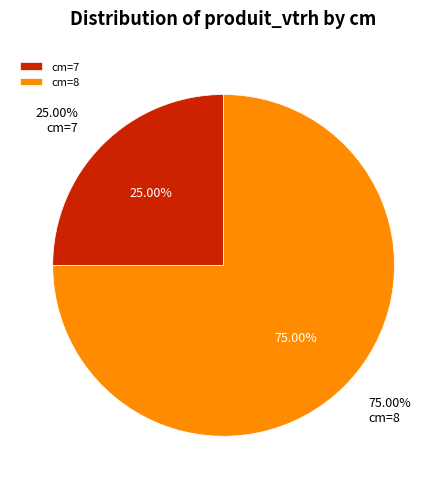

Does 8 represent more than half of the total?

Yes